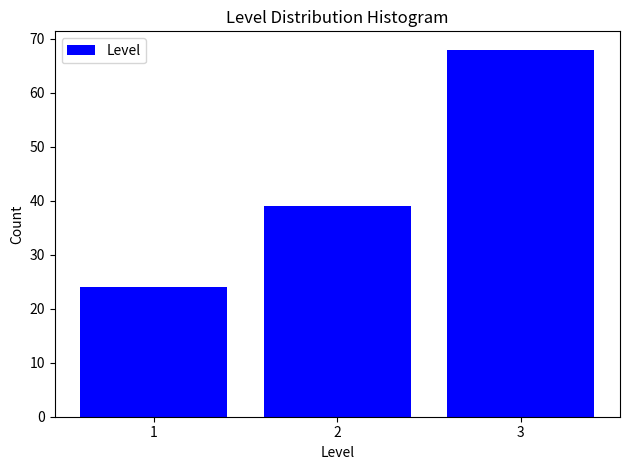

Over which range of the x-axis is the bar tallest?

2.5 to 3.5